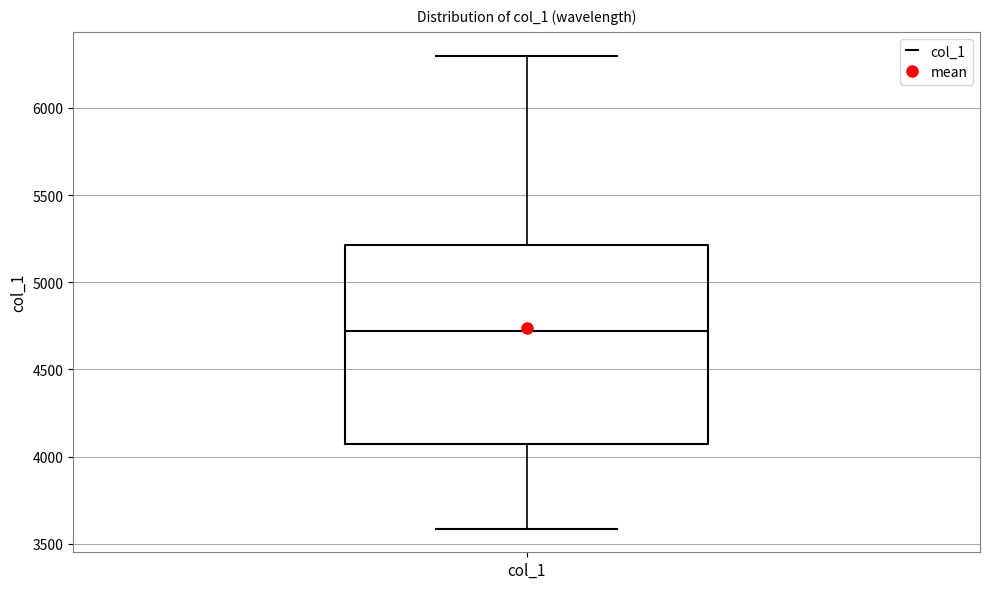

Read this box plot against the y-axis: the position of the median line, the range covered by the box, and the ends of both whiskers. The values are not printed on the chart, so give them approximately, as read against the axis.

median 4700, box 4050 to 5200, whiskers 3600 to 6300